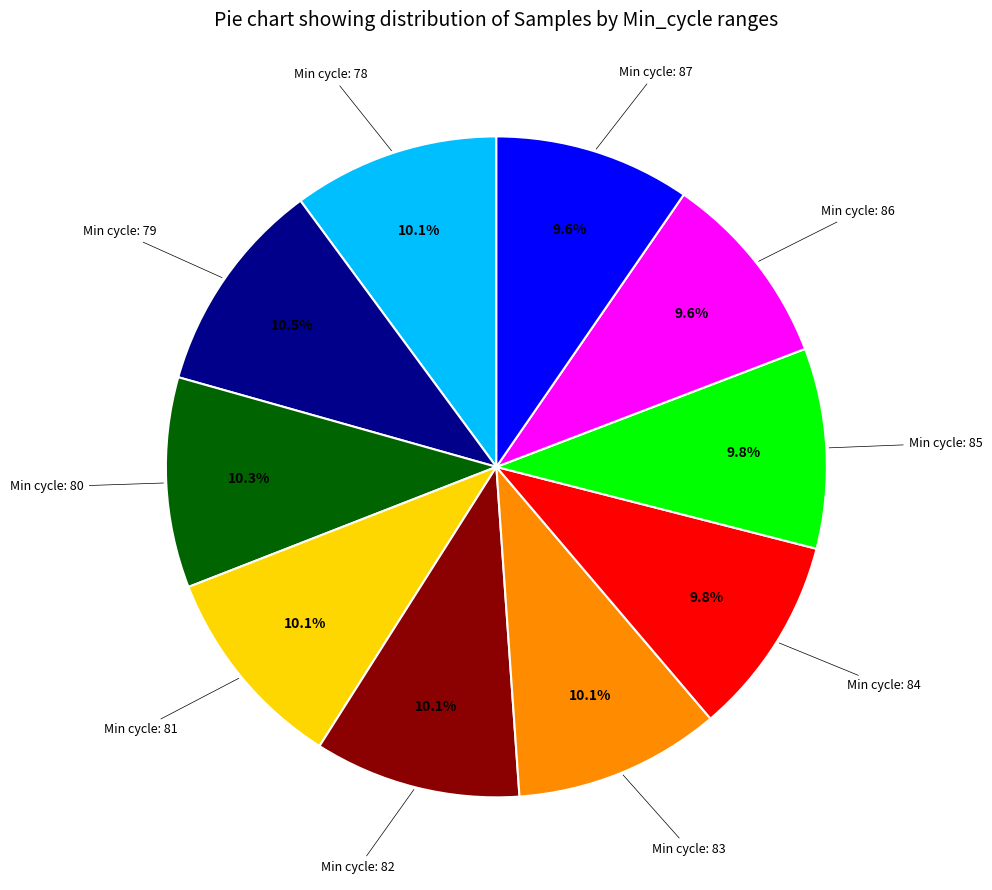

Is there a majority slice in this chart?

No